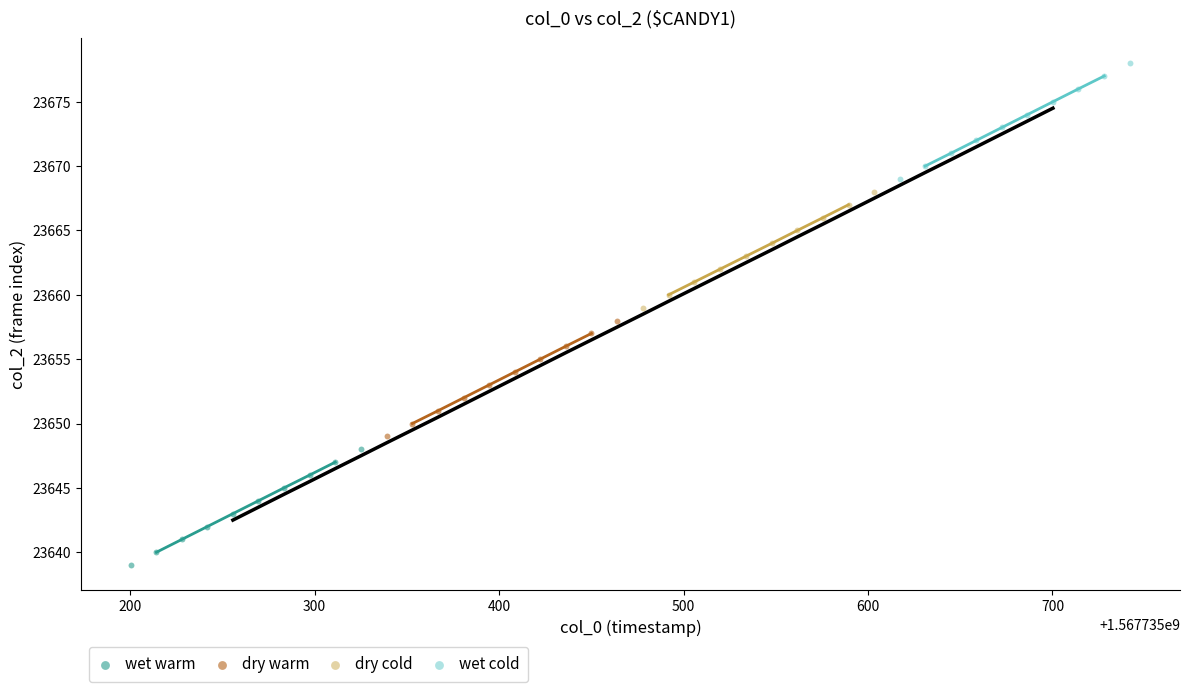

What are all the series names shown in the legend?

wet warm, dry warm, dry cold, wet cold